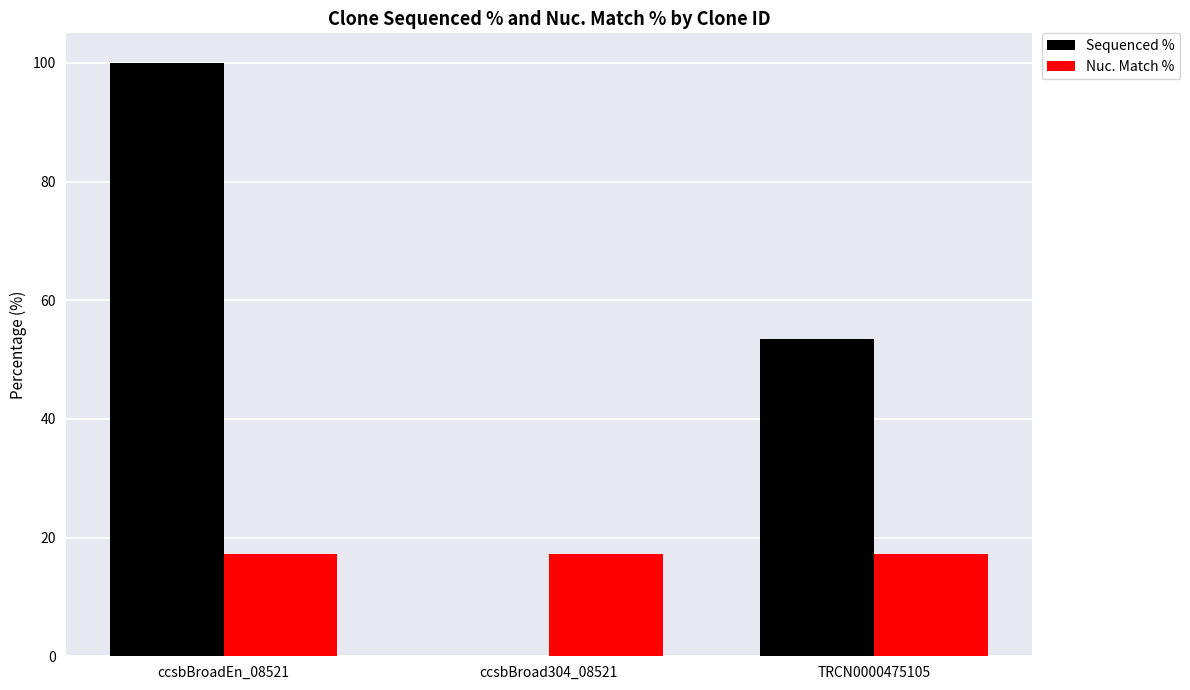

At which category is the sum across all series the highest?

ccsbBroadEn_08521